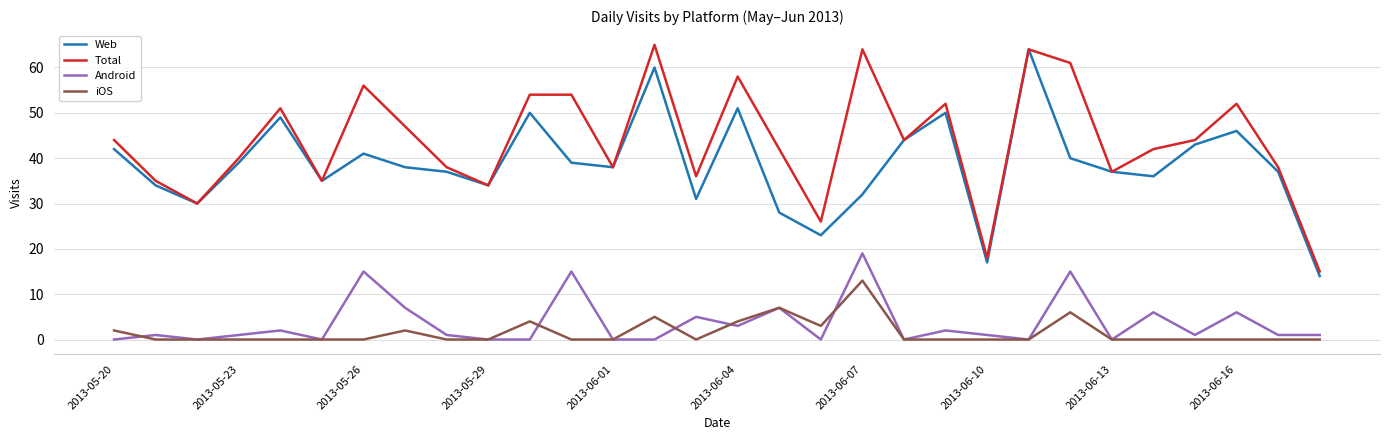

Count the number of data series in this chart.

4